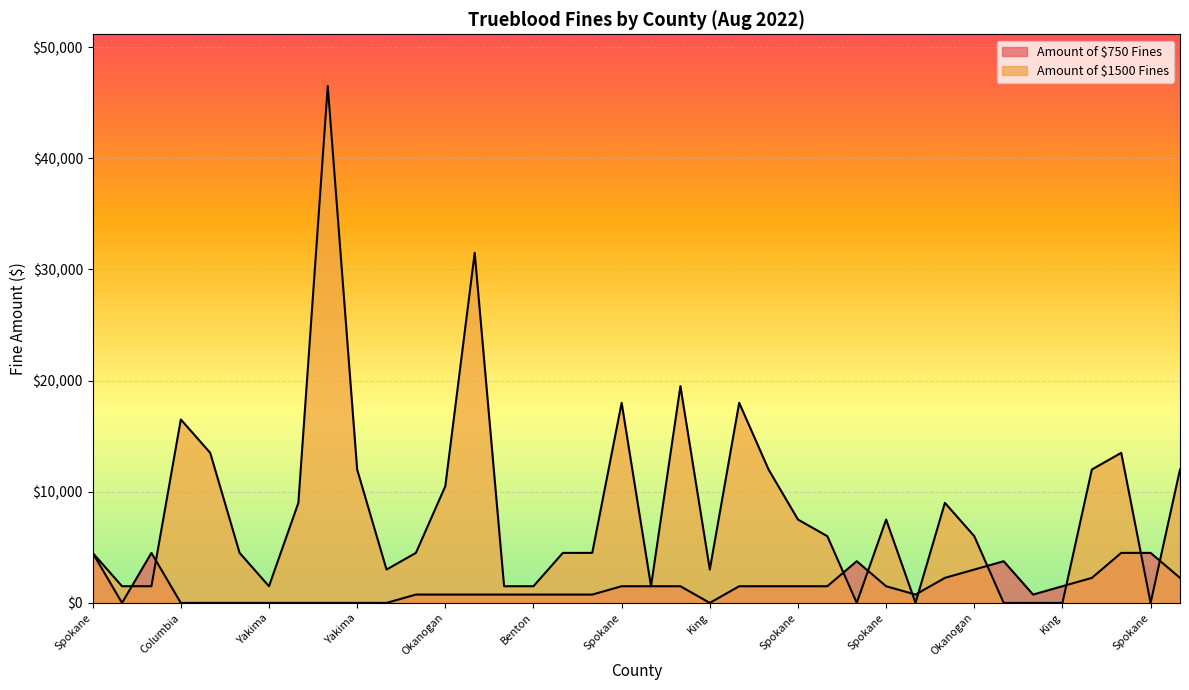

In Amount of $1500 Fines, how many points are higher than both neighbors (excluding endpoints)?

9